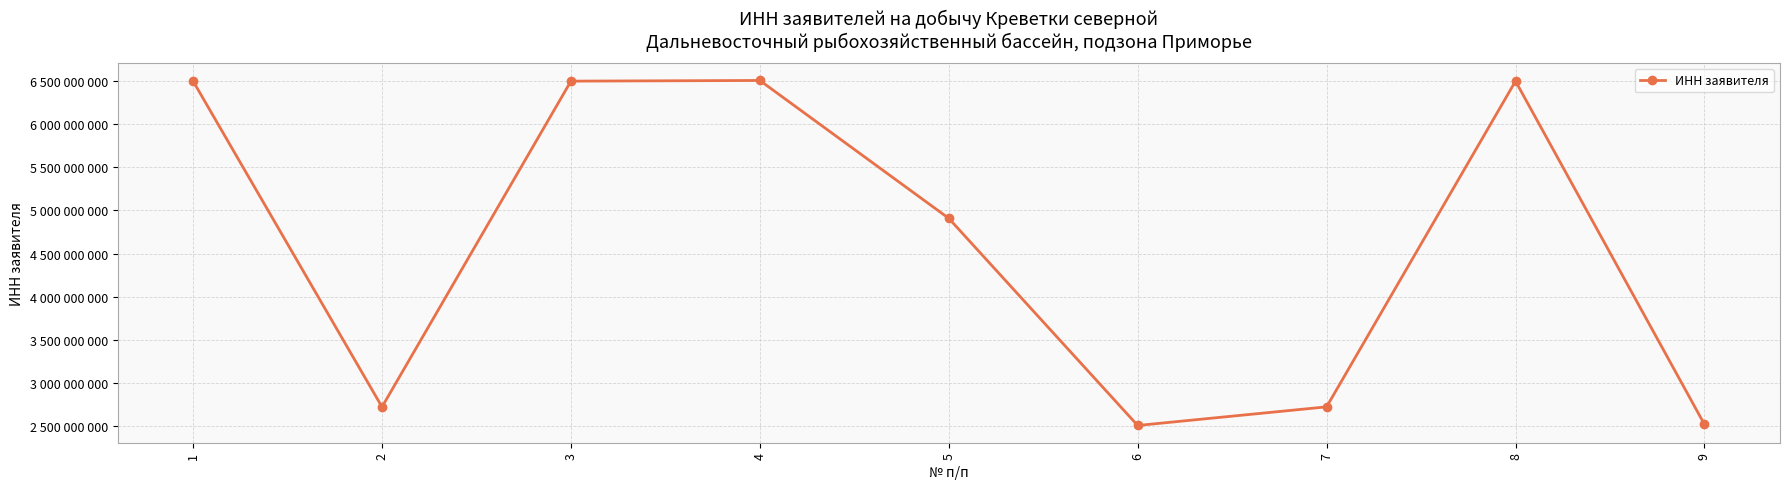

Does the chart have visible grid lines?

Yes